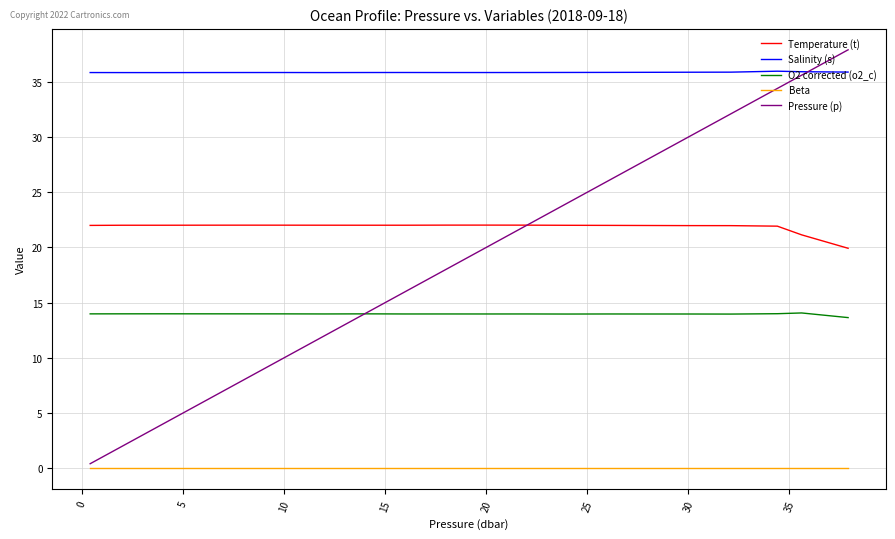

True or false: O2 corrected (o2_c) and Beta cross at least once.

False